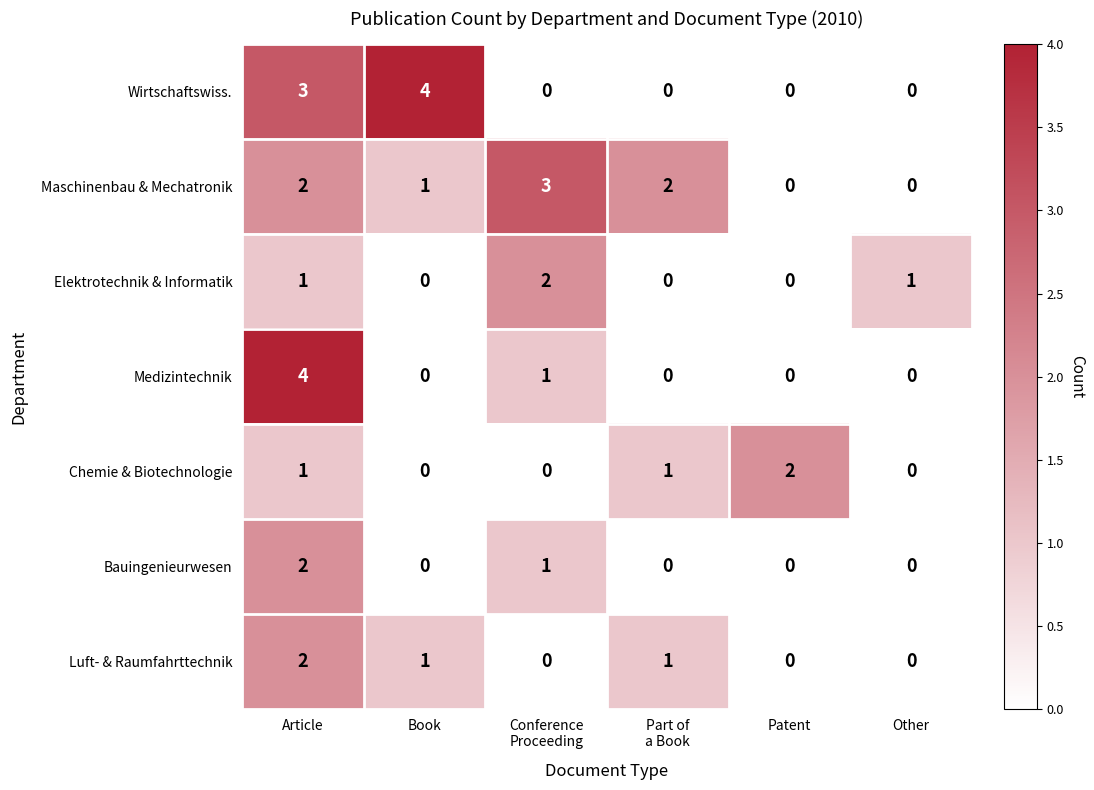

True or false: Maschinenbau & Mechatronik has a value of 0 at Other.

True